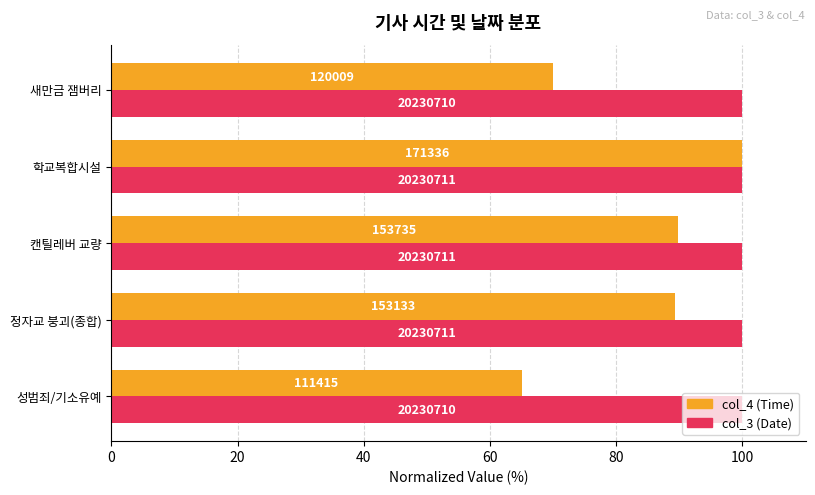

At how many categories does at least one series exceed 99?

5